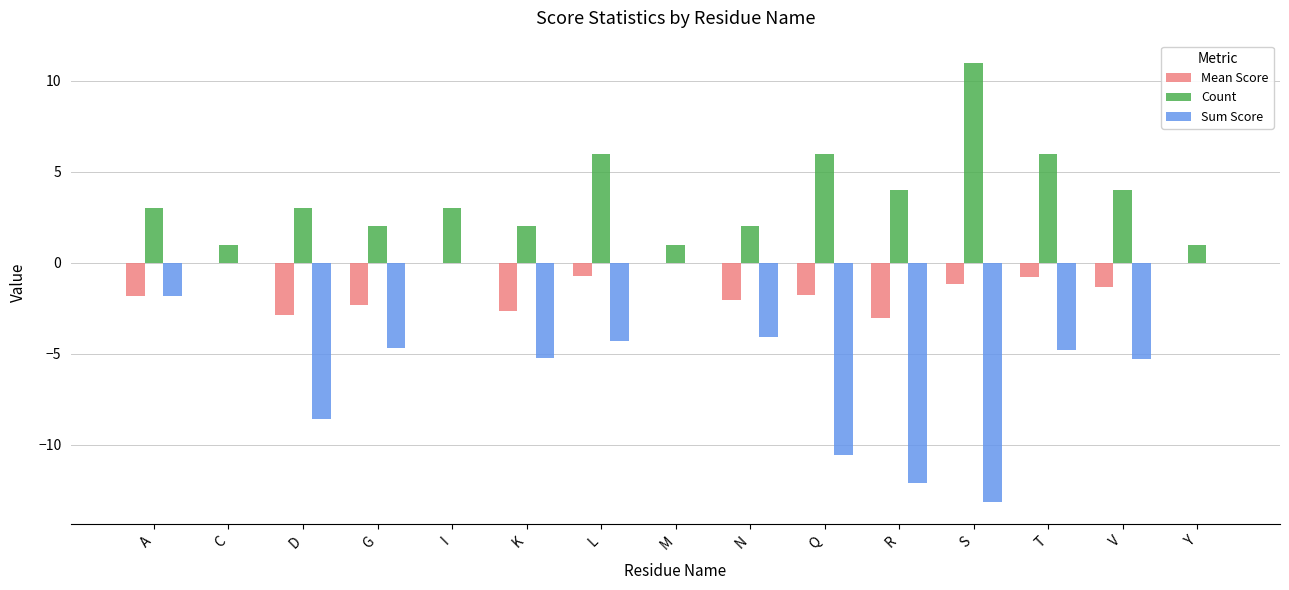

Which category has the highest value across all series?

S